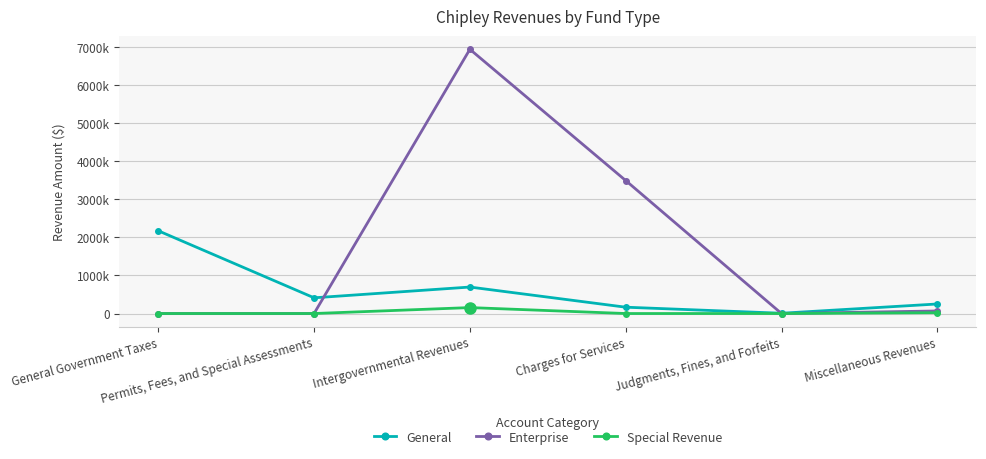

List the series in order of their overall mean, lowest first.

Special Revenue, General, Enterprise